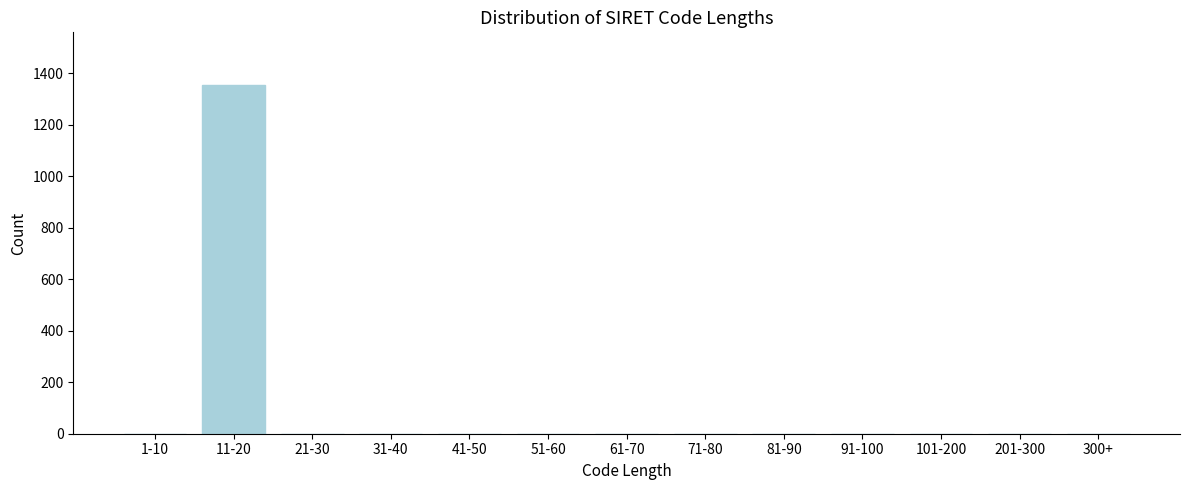

Reading right to left, list all the values displayed in this chart.

300+=0	201-300=0	101-200=0	91-100=0	81-90=0	71-80=0	61-70=0	51-60=0	41-50=0	31-40=0	21-30=0	11-20=1355	1-10=0